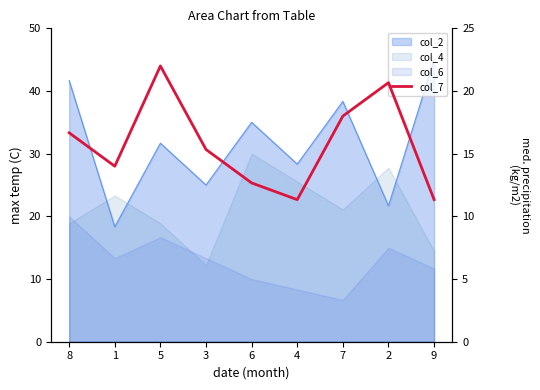

Is it true that the value at 4 is 17.7?

False